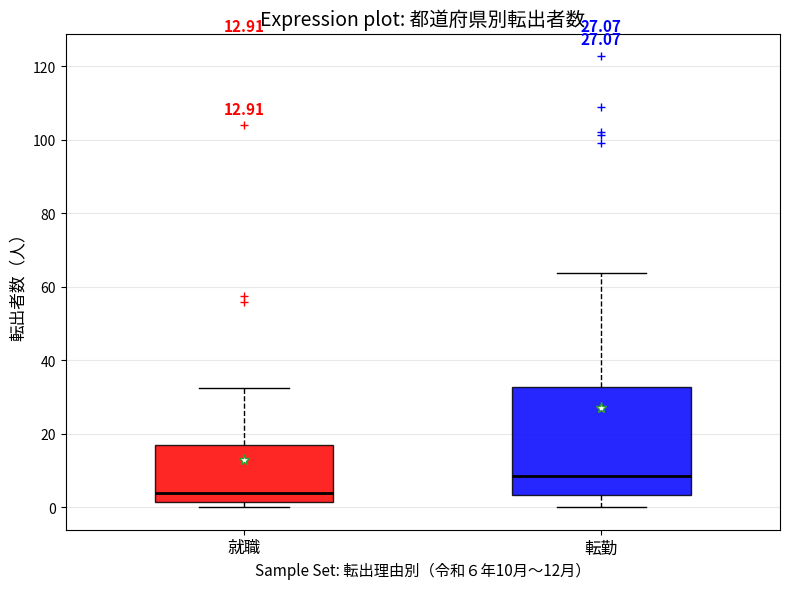

Where is the upper edge of the box for 就職 on the y-axis? The values are not printed on the chart, so give them approximately, as read against the axis.

18